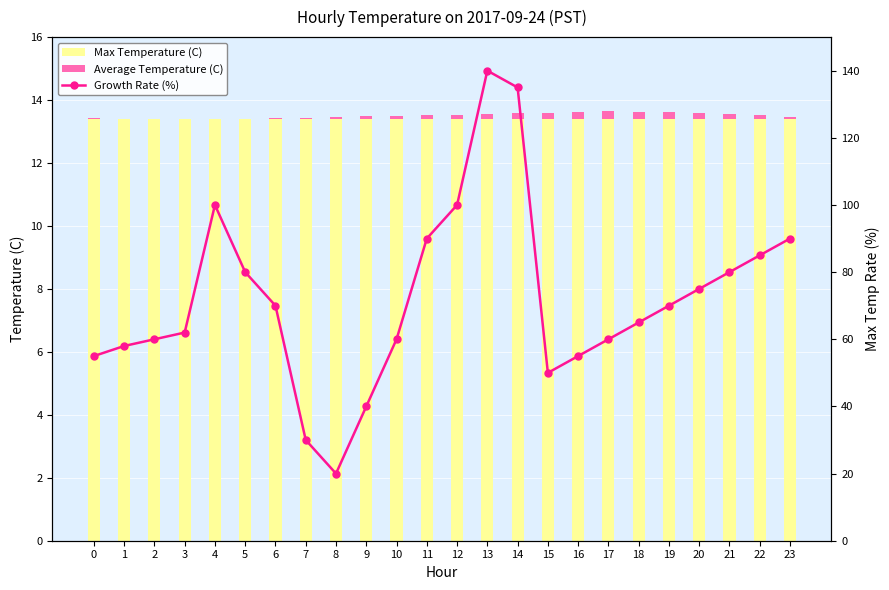

Which category has the highest value across all series?

13